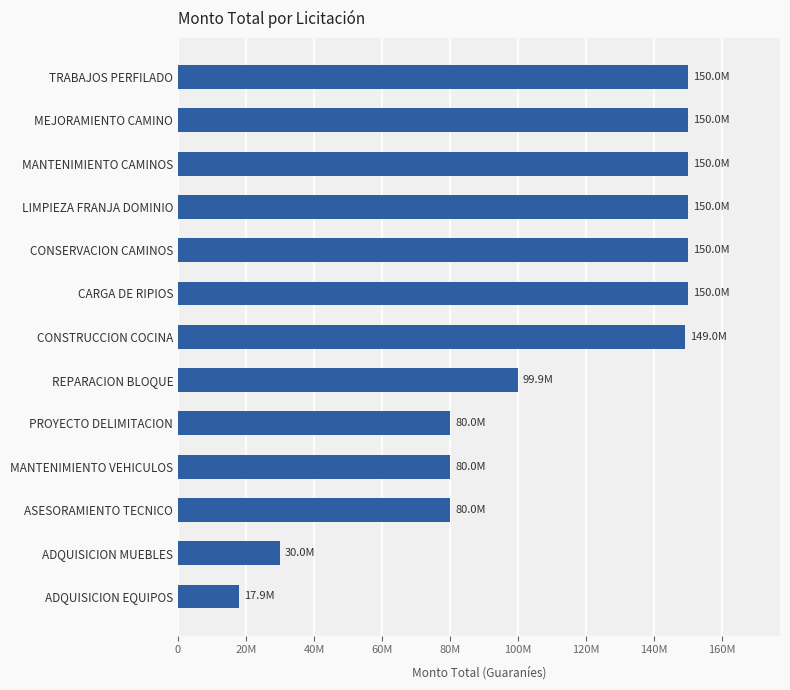

Is it true that the value at PROYECTO DELIMITACION is 80000000?

True